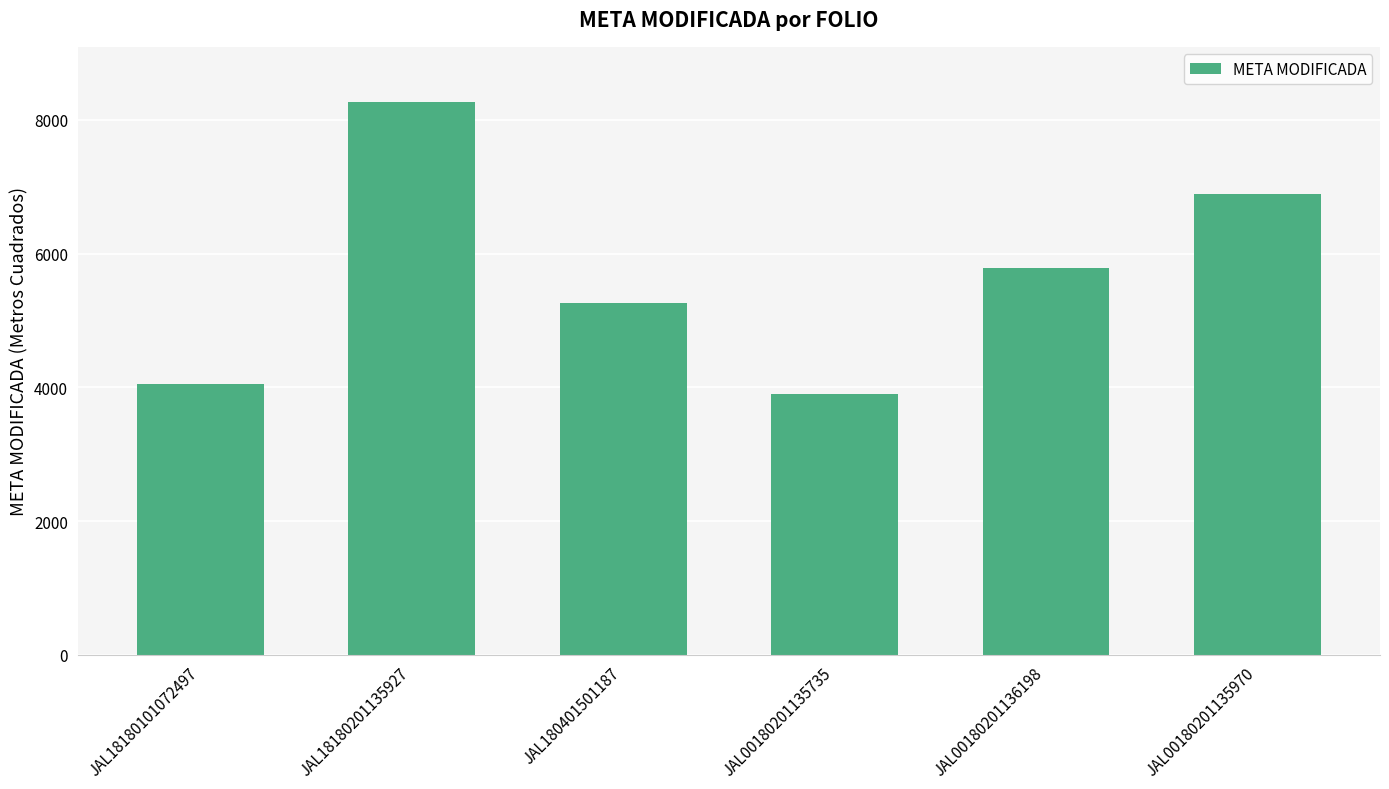

Which label corresponds to the smallest value in the chart?

JAL00180201135735